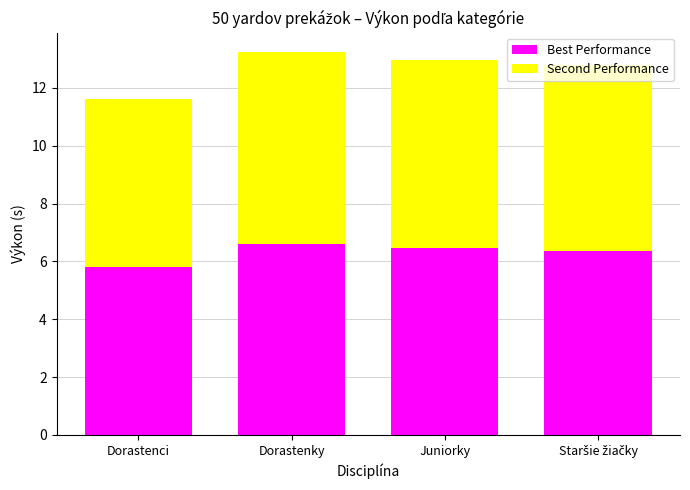

Count the Best Performance values in the range 6 to 7.

3